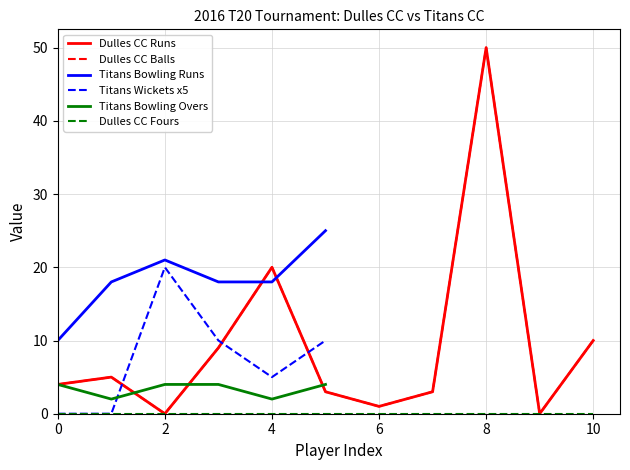

Which series has the largest range (max minus min)?

Dulles CC Runs